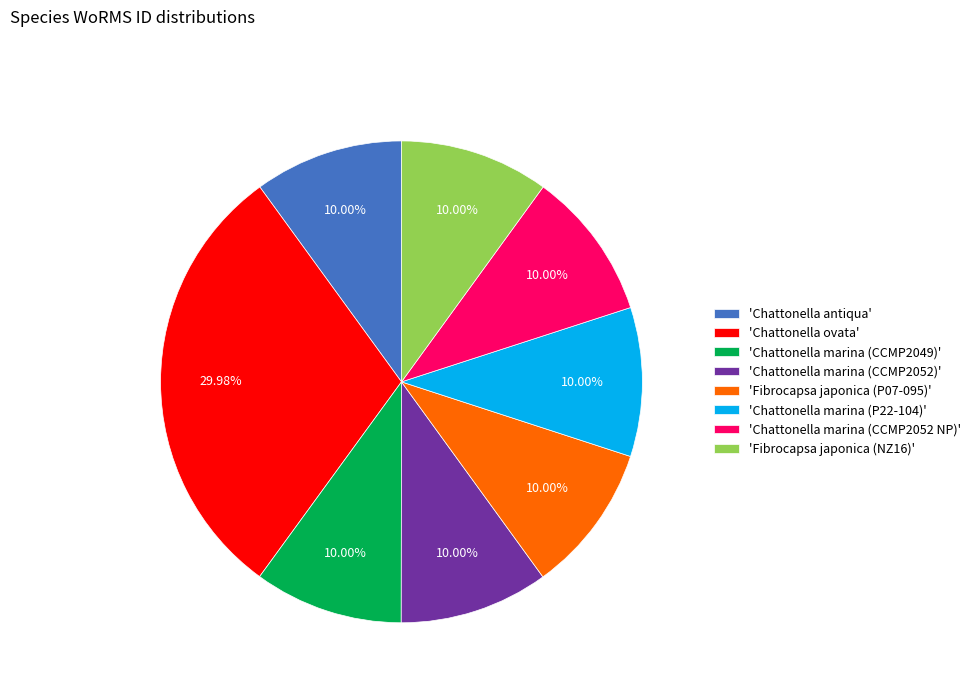

Is there a majority slice in this chart?

No